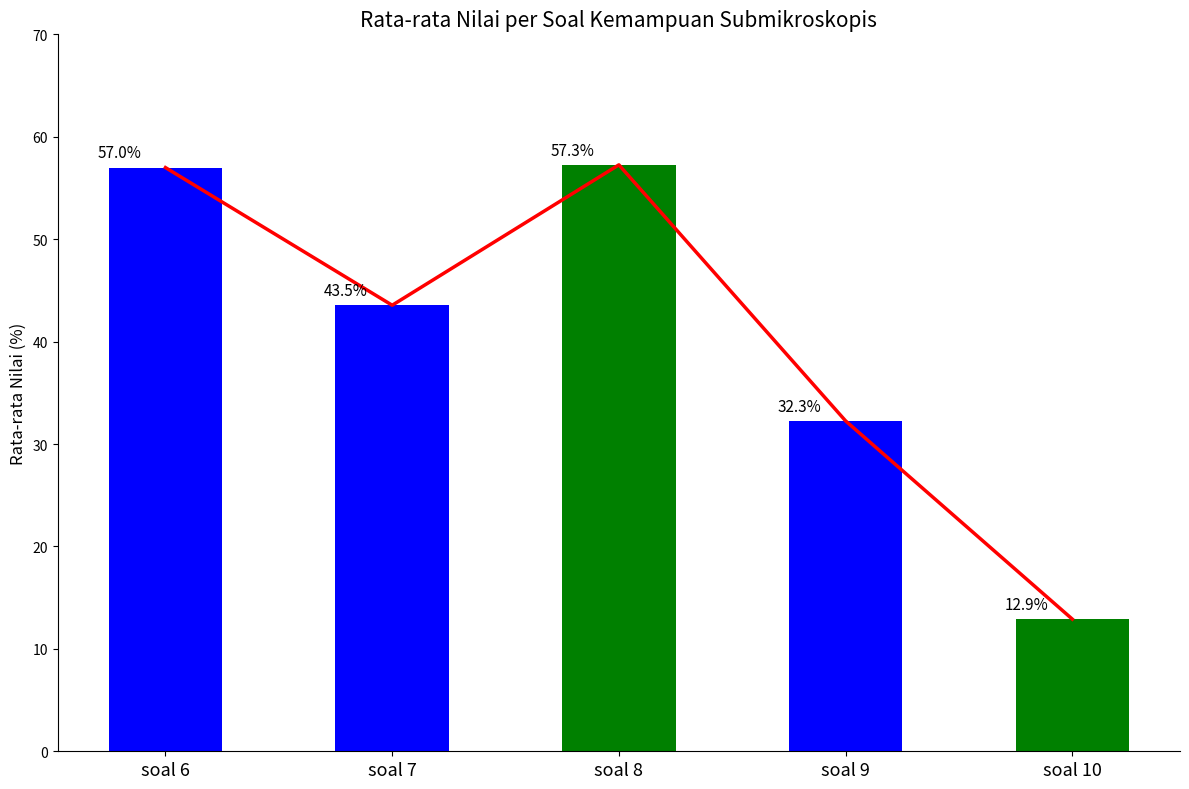

What is the sum of the values at soal 9 and soal 10?

45.2